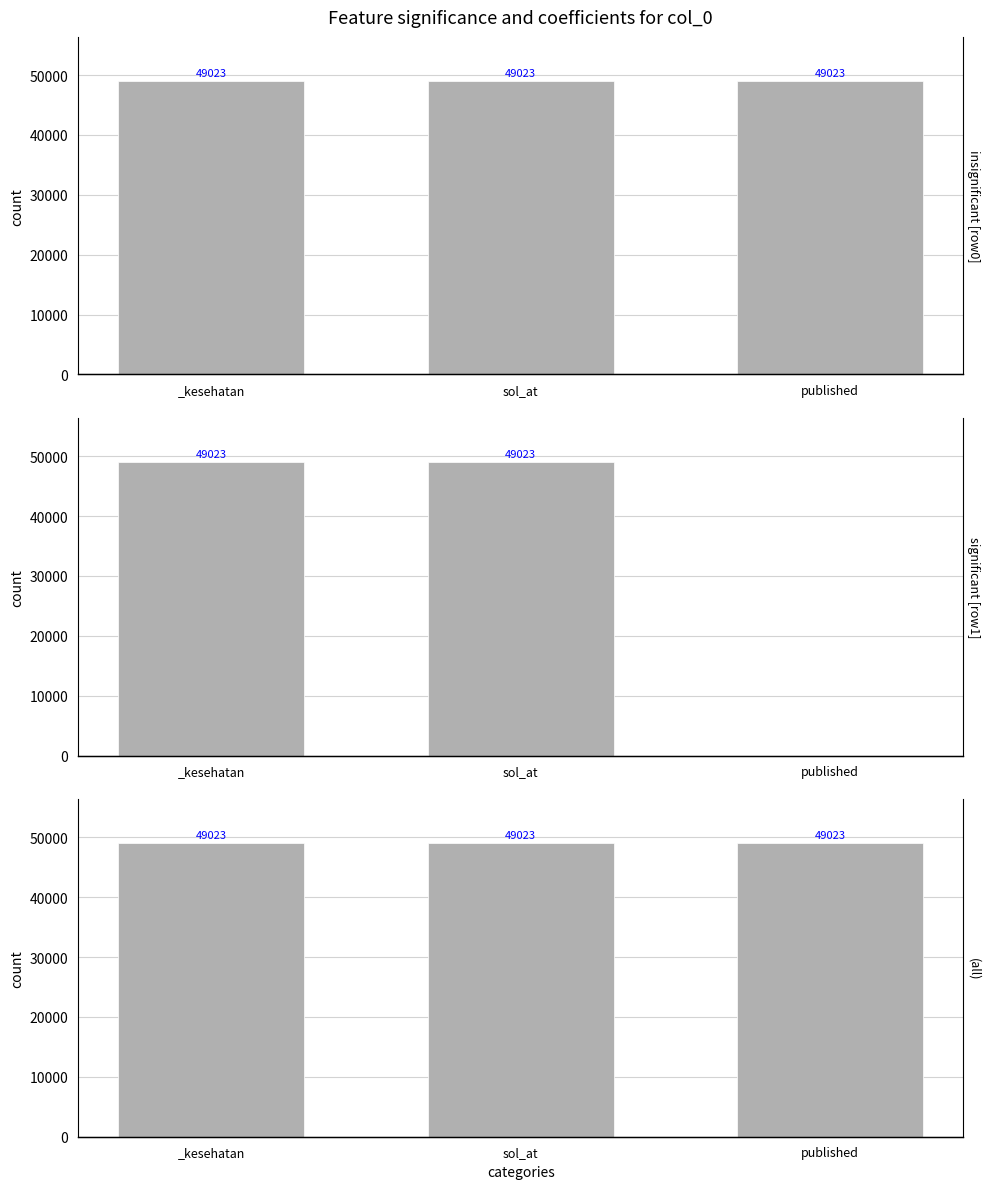

What position from the left is _kesehatan?

1